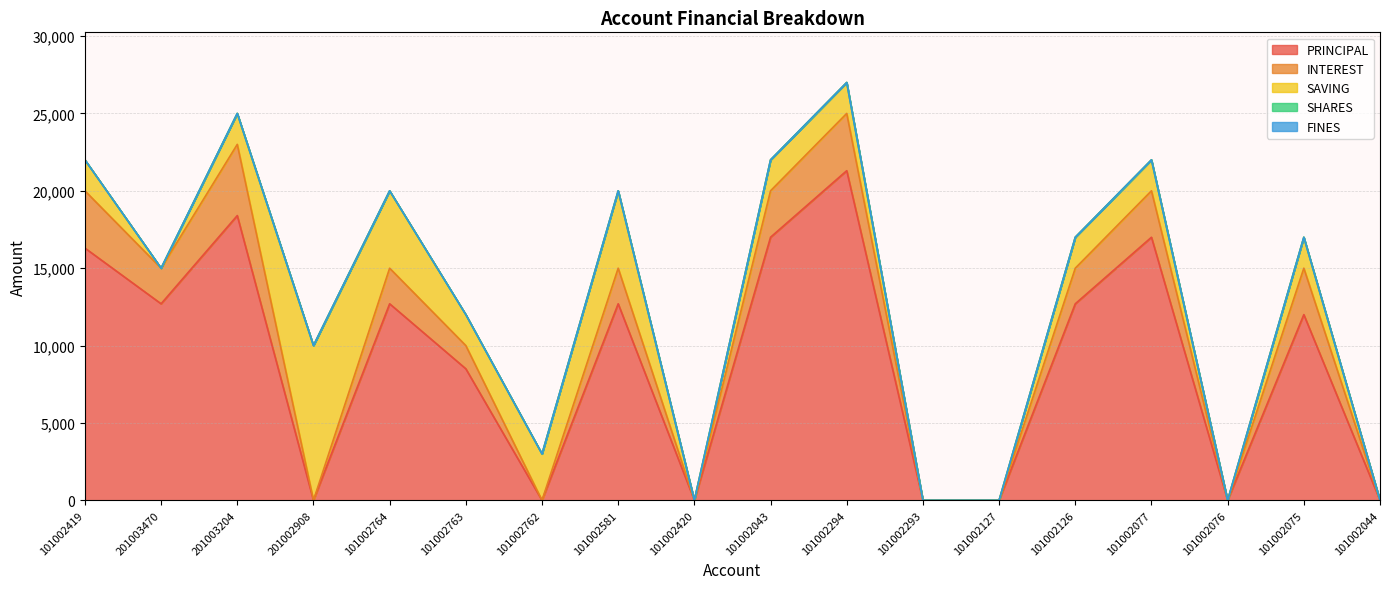

True or false: SAVING and FINES intersect in this chart.

False